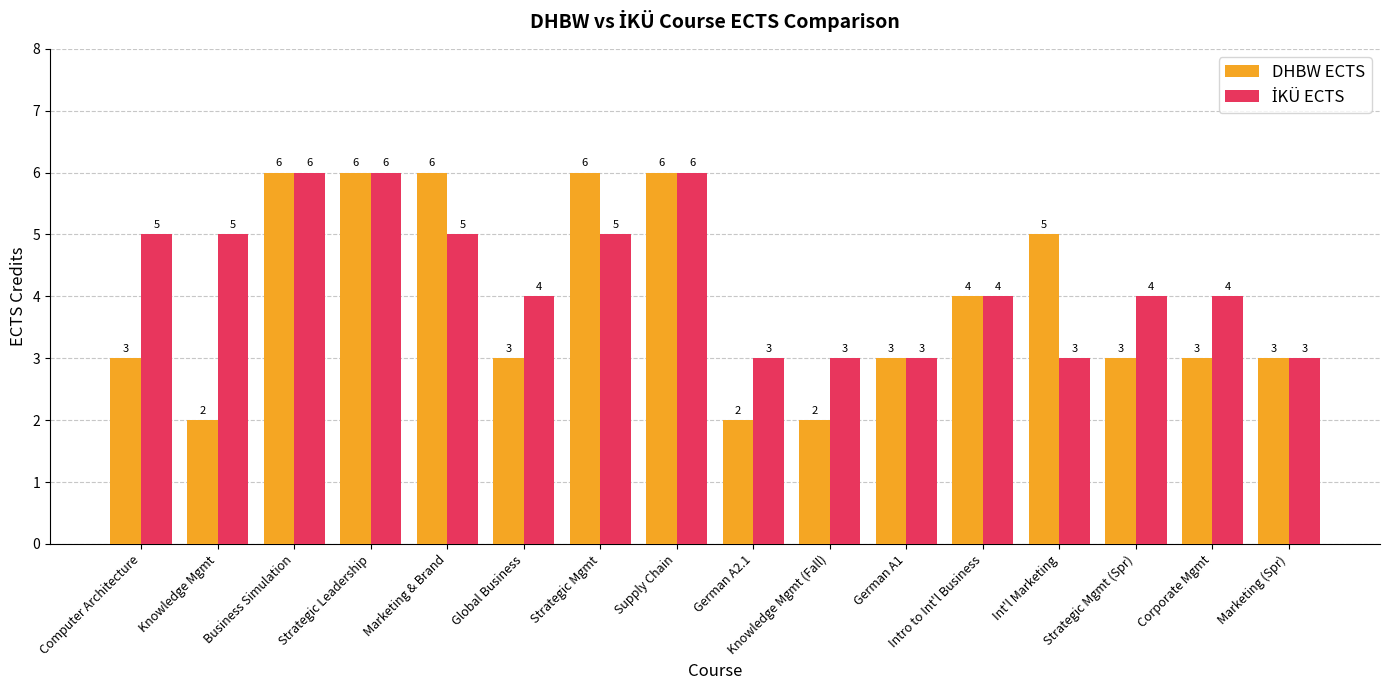

Between Supply Chain and German A2.1, which series saw the biggest shift?

DHBW ECTS